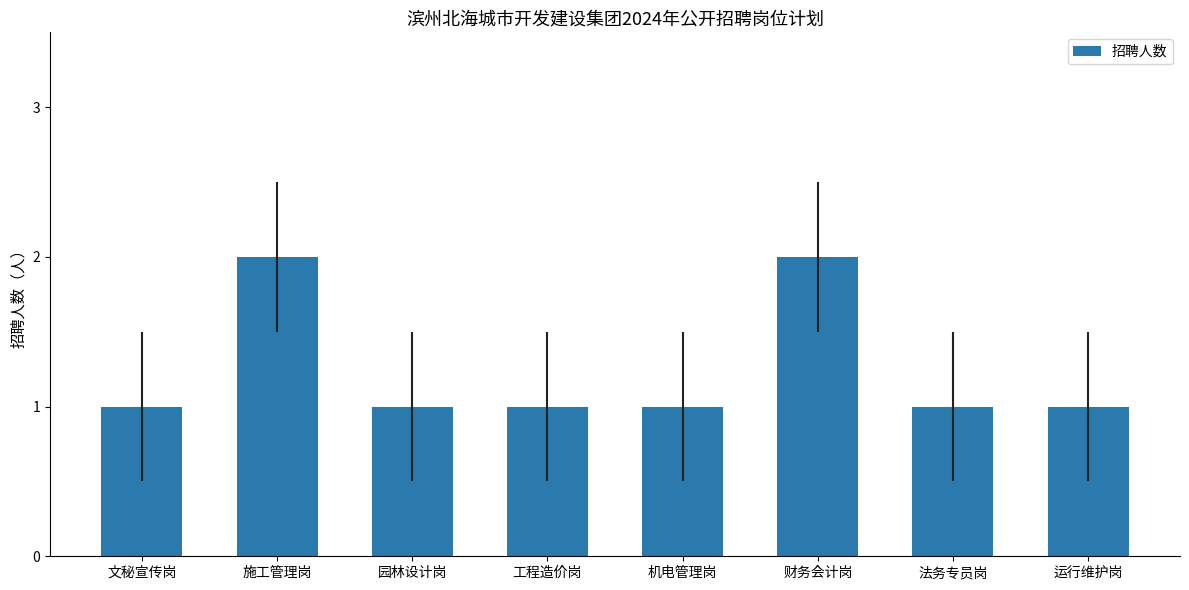

What is the label of the 7th bar from the left?

法务专员岗